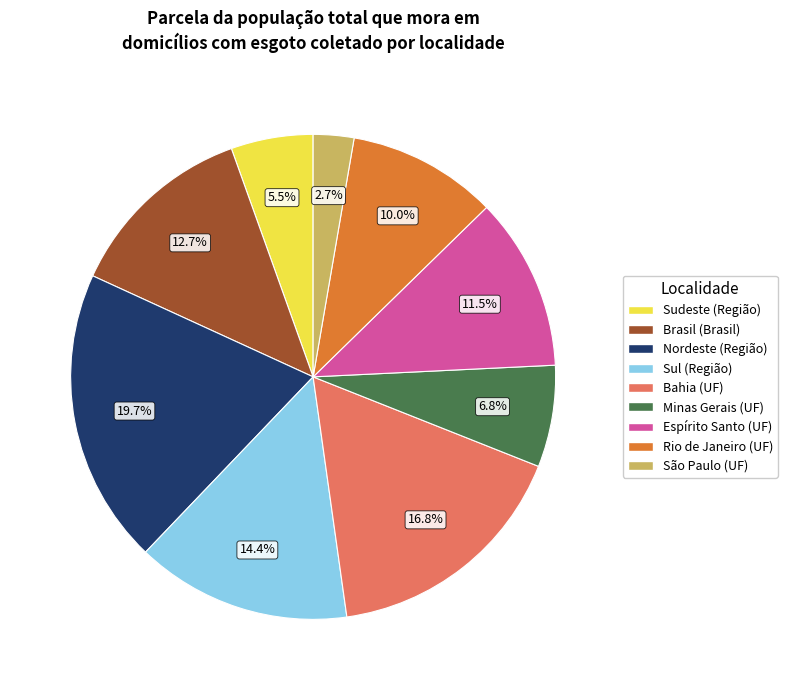

To the nearest percent, what is the average slice percentage?

11%